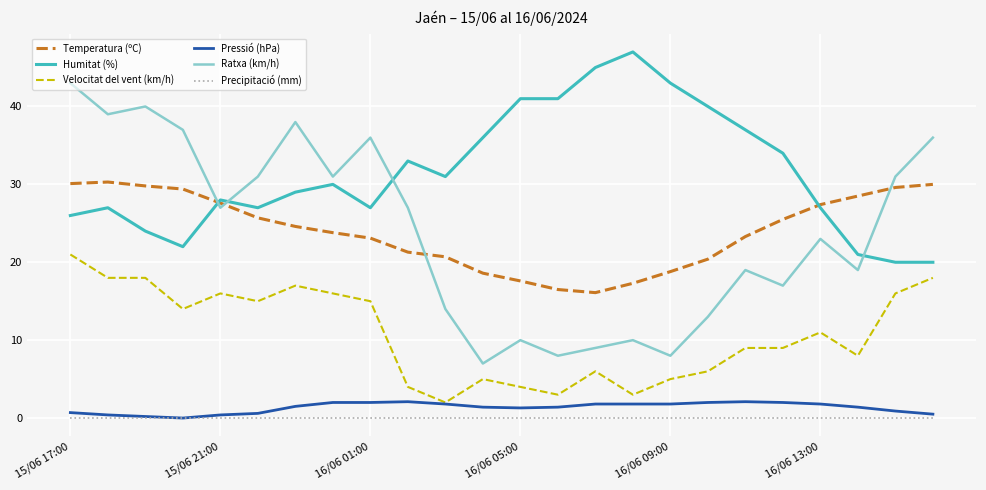

True or false: Humitat (%) and Velocitat del vent (km/h) cross at least once.

False